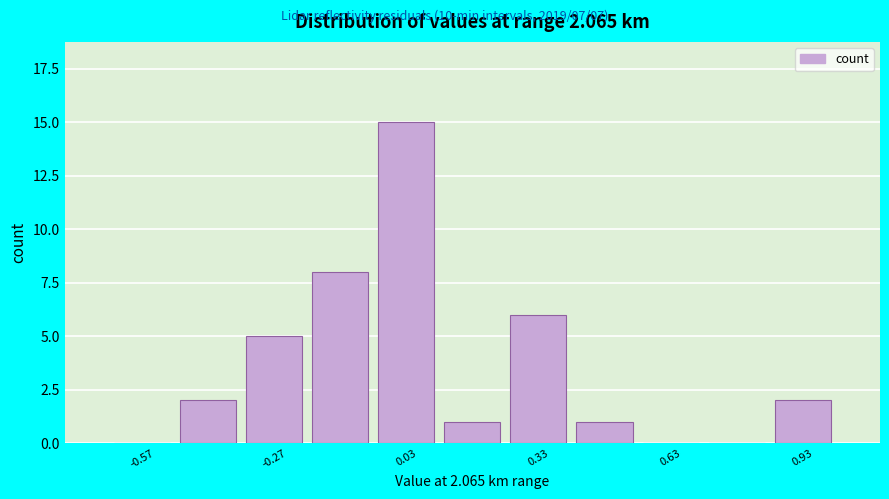

Read against the x-axis, roughly where is the centre of the tallest bar?

0.05